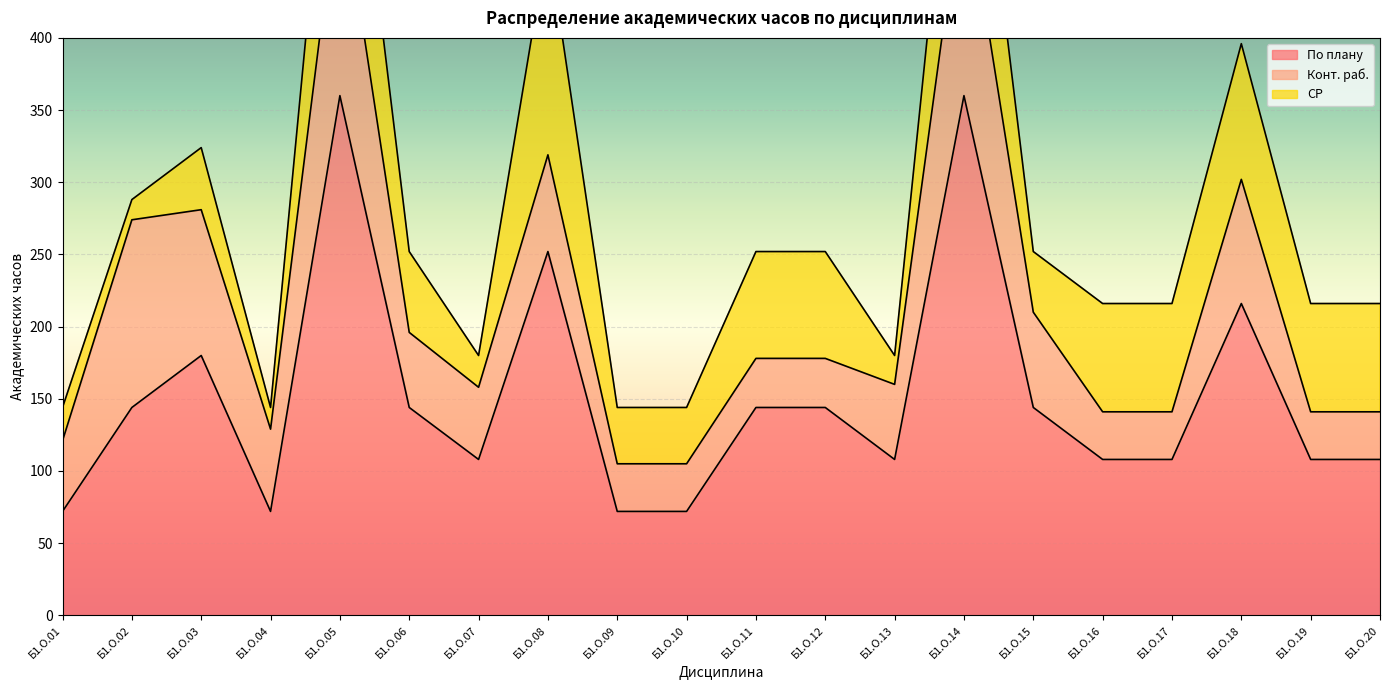

What is the sum of the СР values at Б1.О.03 and Б1.О.15?

85